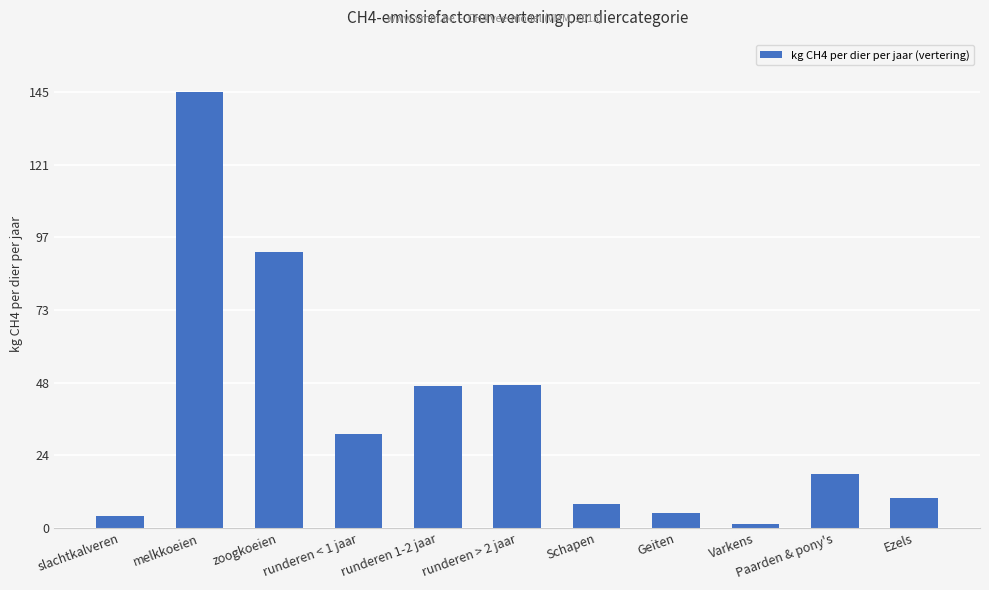

Which label corresponds to the largest value in the chart?

melkkoeien